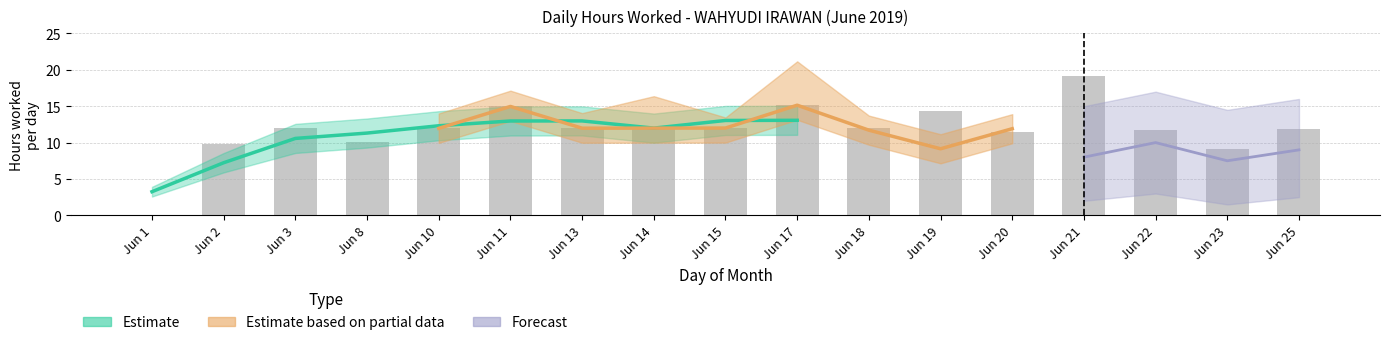

What is the difference between the values at Jun 18 and Jun 14?

0.1